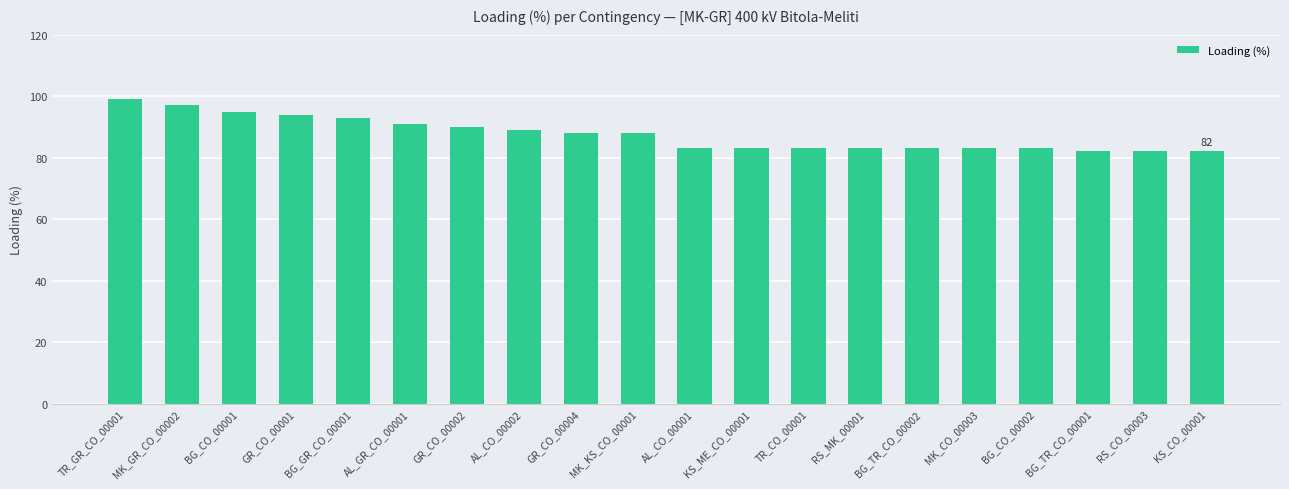

What is the label of the 7th bar from the left?

GR_CO_00002